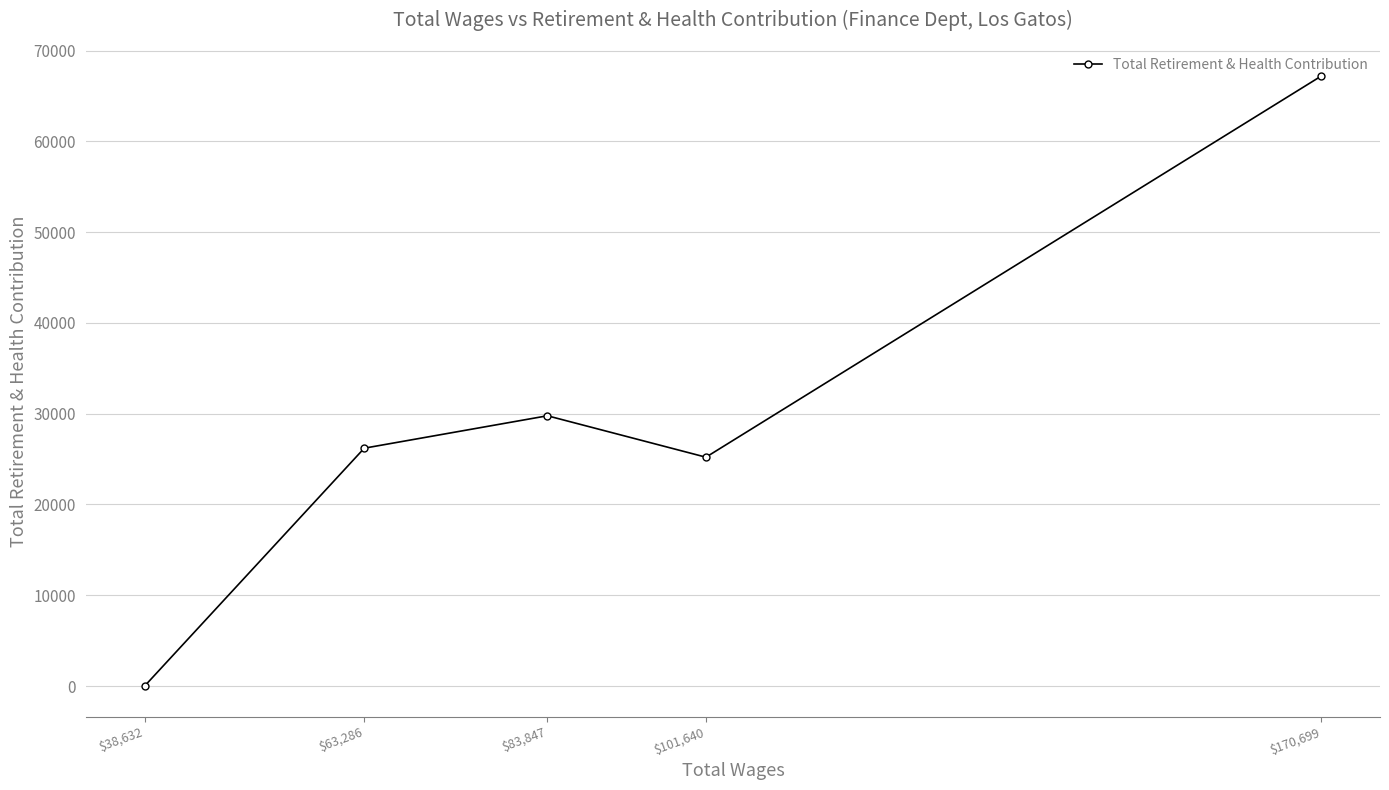

True or false: the data shows 0 at $38,632.

True